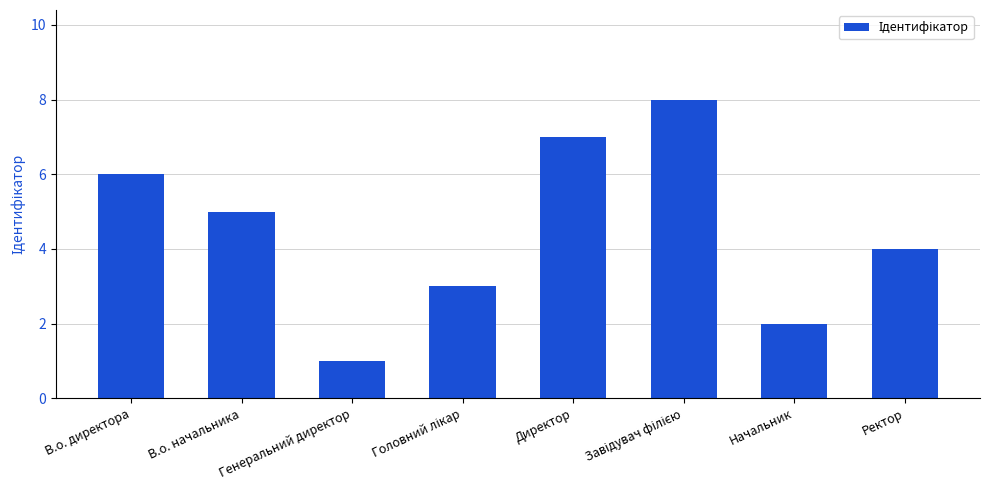

What is the difference between the maximum and second lowest values?

6